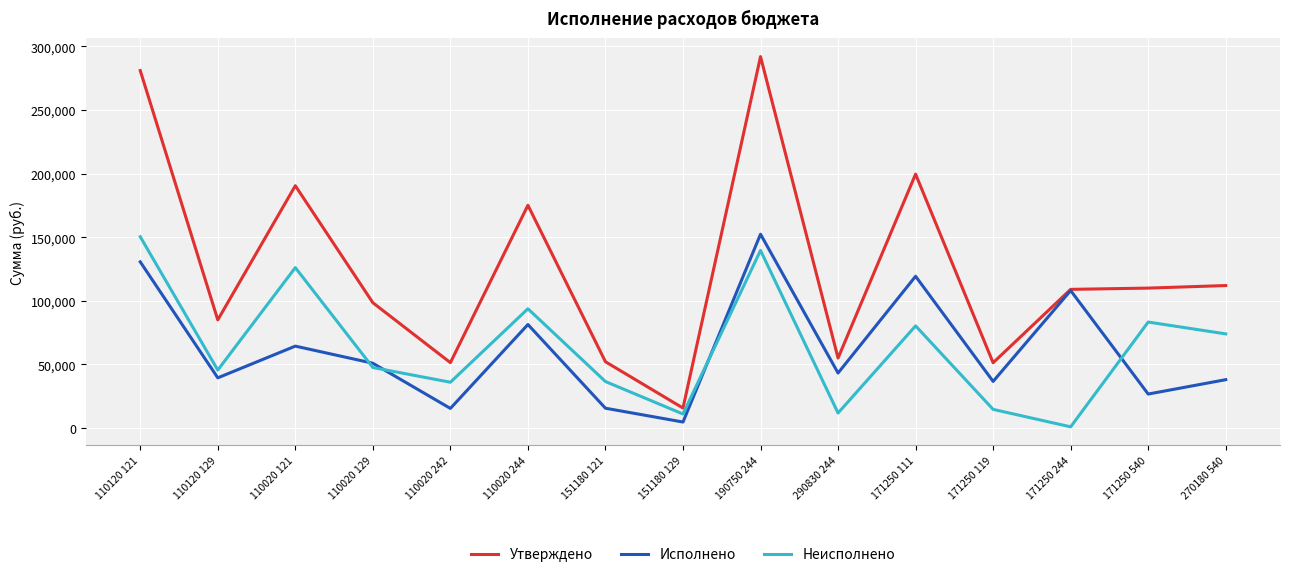

The value of Исполнено at 270180 540 is 38000.0. True or false?

True